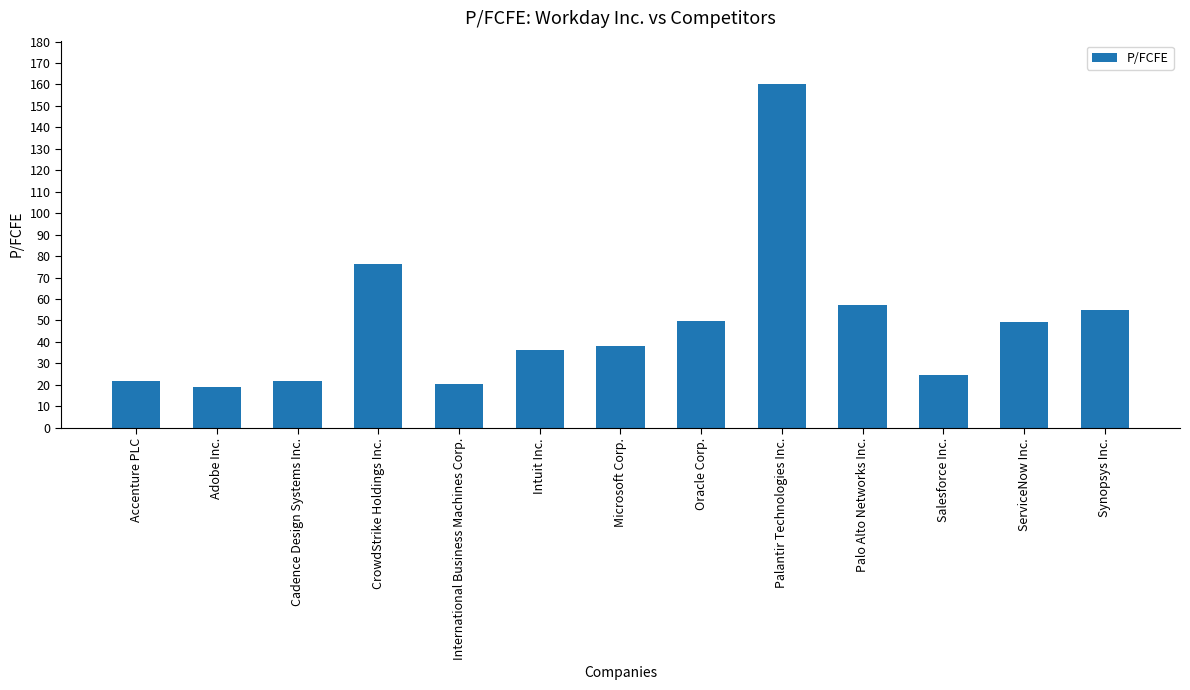

What is the smallest value displayed?

19.1